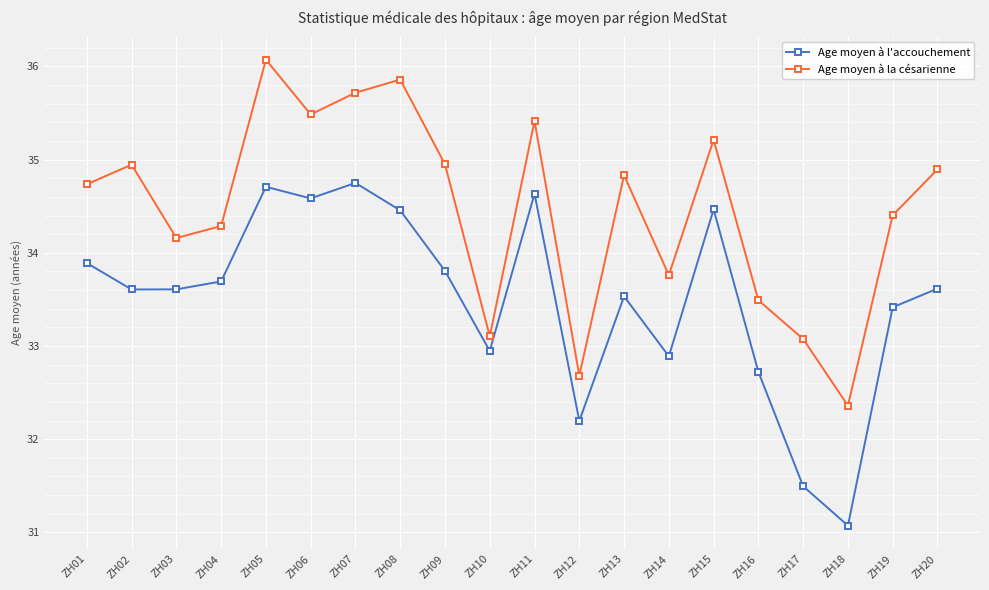

How many lines are shown in the chart?

2